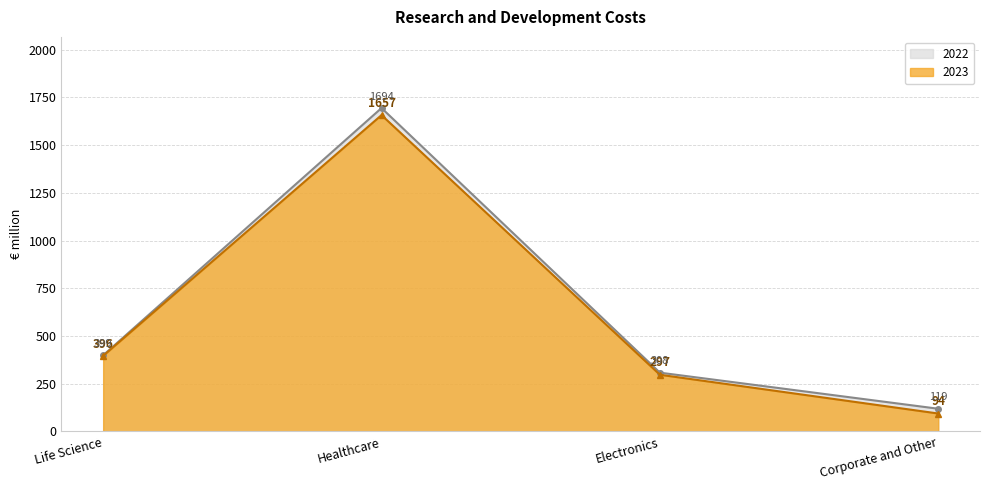

At how many categories does at least one series exceed 619?

1